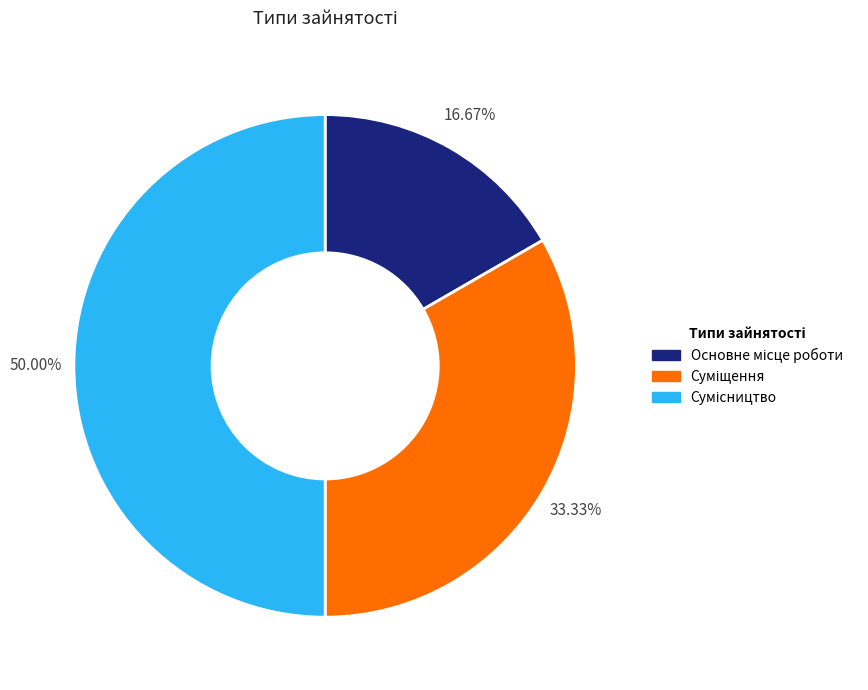

How many segments does this pie chart have?

3